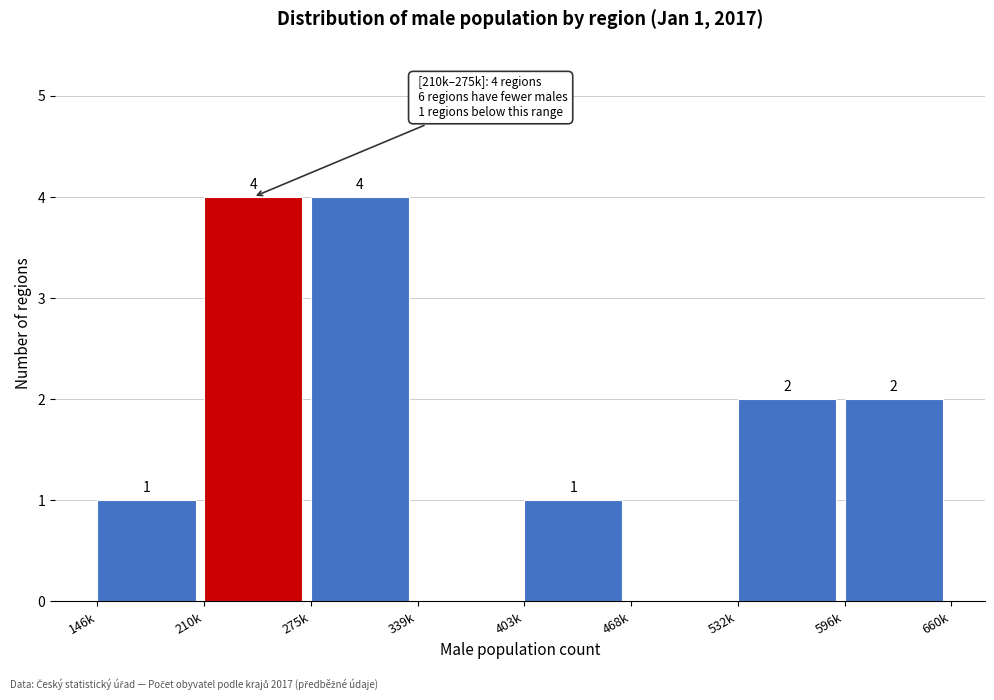

Reading left to right, list all the values displayed in this chart.

146k=1	210k=4	275k=4	339k=0	403k=1	468k=0	532k=2	596k=2